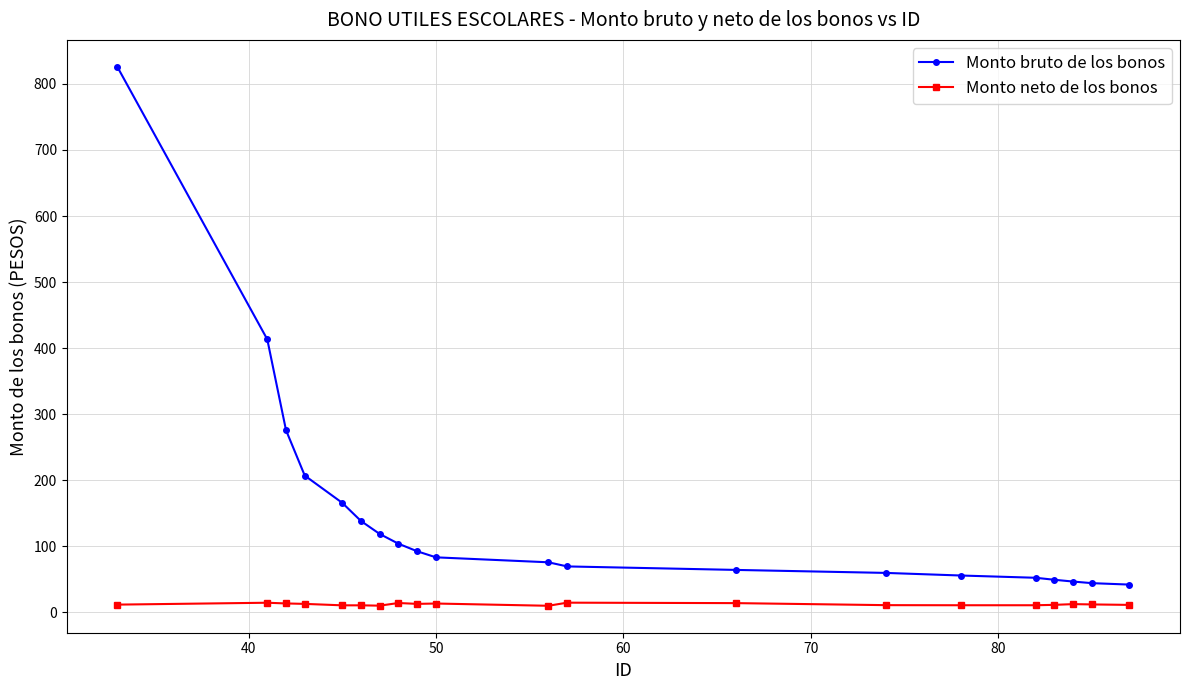

What is the value of the Monto bruto de los bonos point at the 9th from the left?

92.5